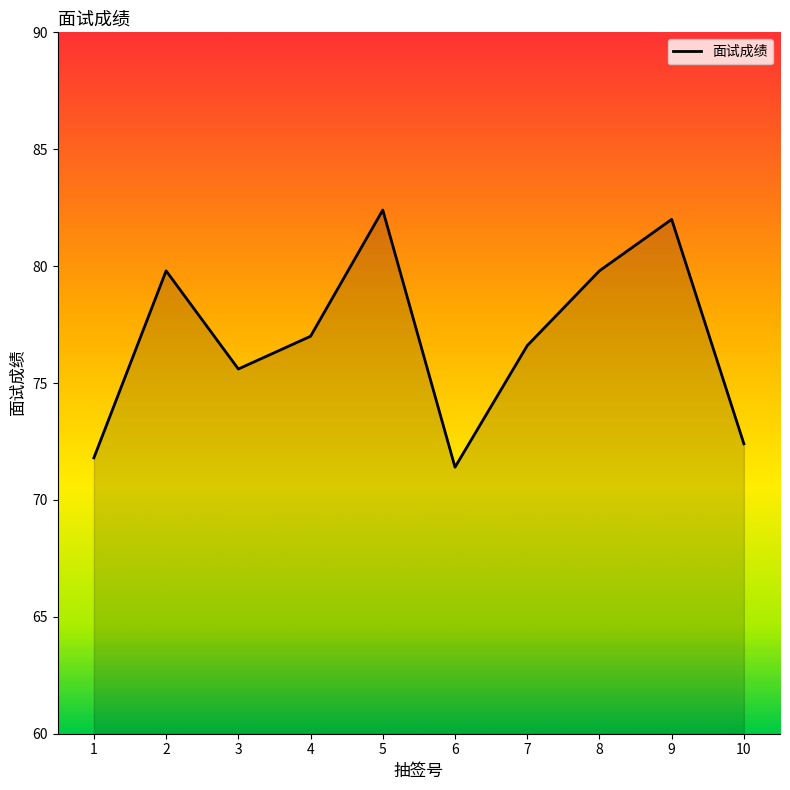

What is the ratio of the value at 4 to the value at 9?

0.9